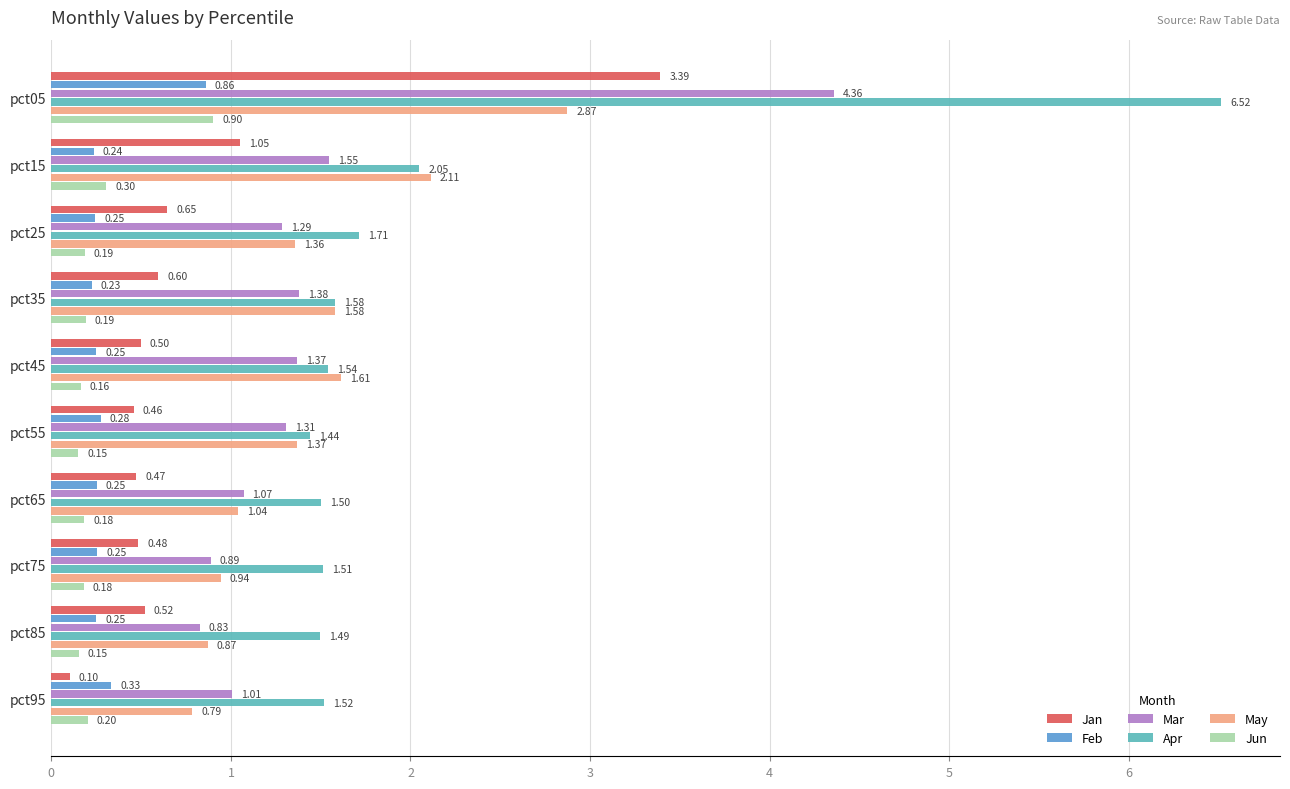

Rank the series at pct05 from highest to lowest value.

Apr, Mar, Jan, May, Jun, Feb